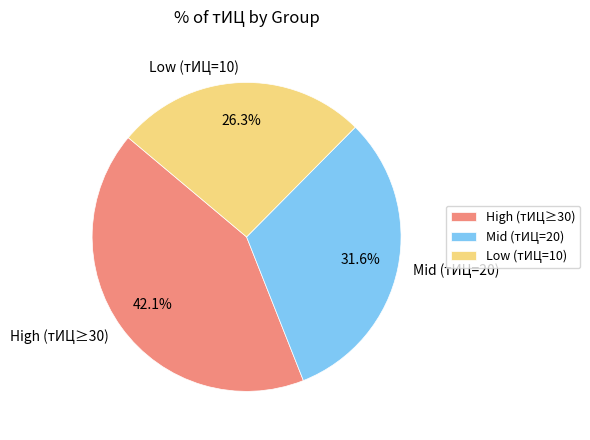

To the nearest percent, what is the difference between the largest and smallest slice percentages?

16%